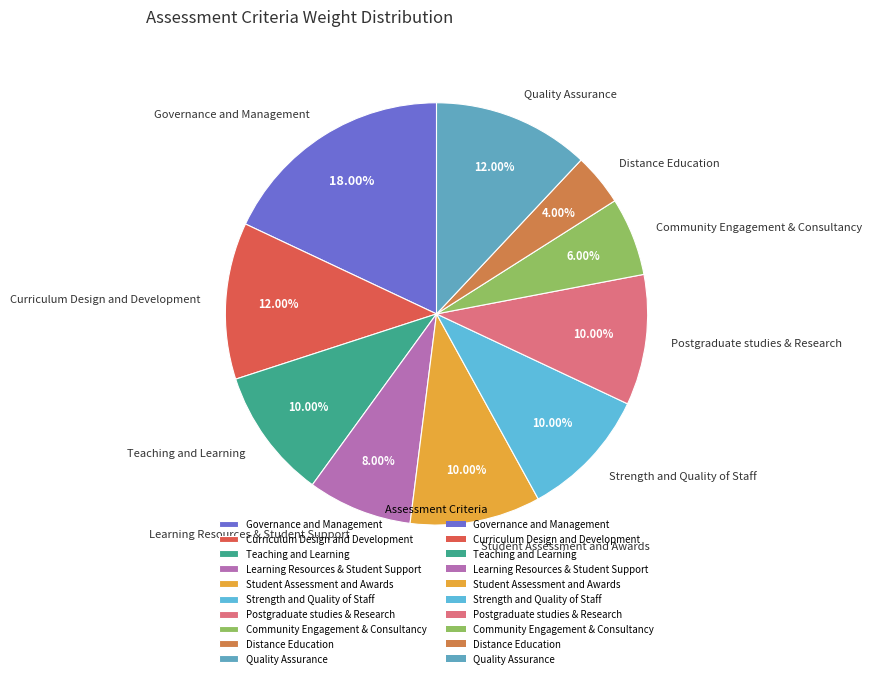

Which category has the biggest portion of the pie?

Governance and Management